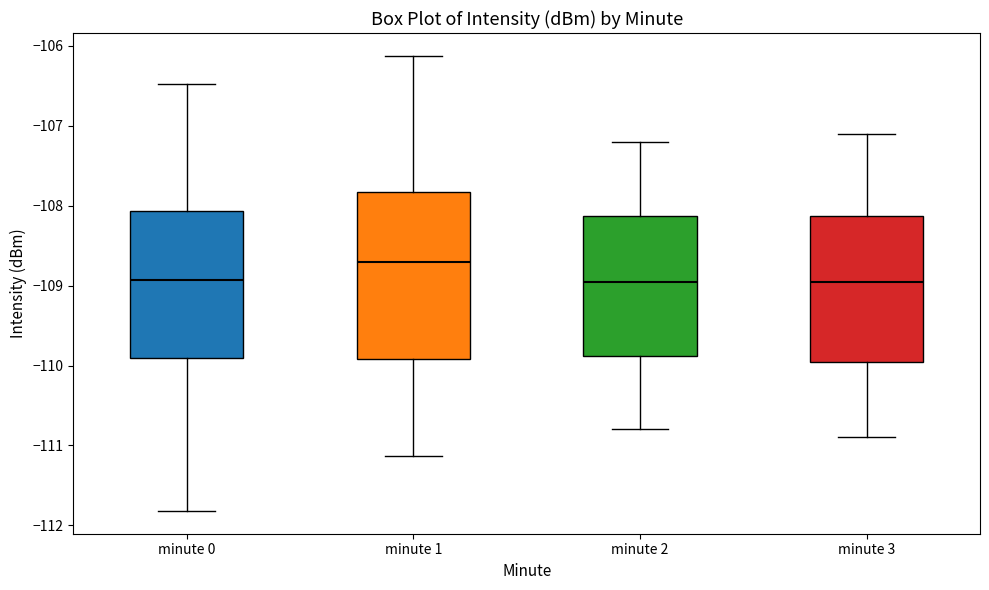

Where does the lower whisker of the box for minute 2 end on the y-axis? The values are not printed on the chart, so give them approximately, as read against the axis.

-110.8